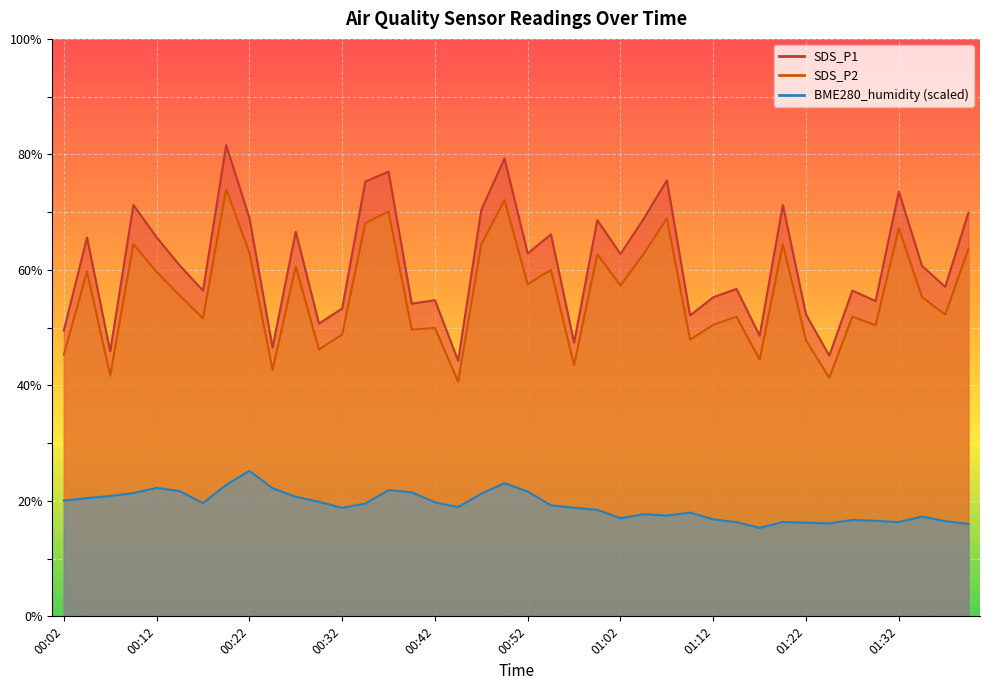

Is the value of SDS_P2 at 00:37 greater than the value of SDS_P1 at 00:29?

Yes